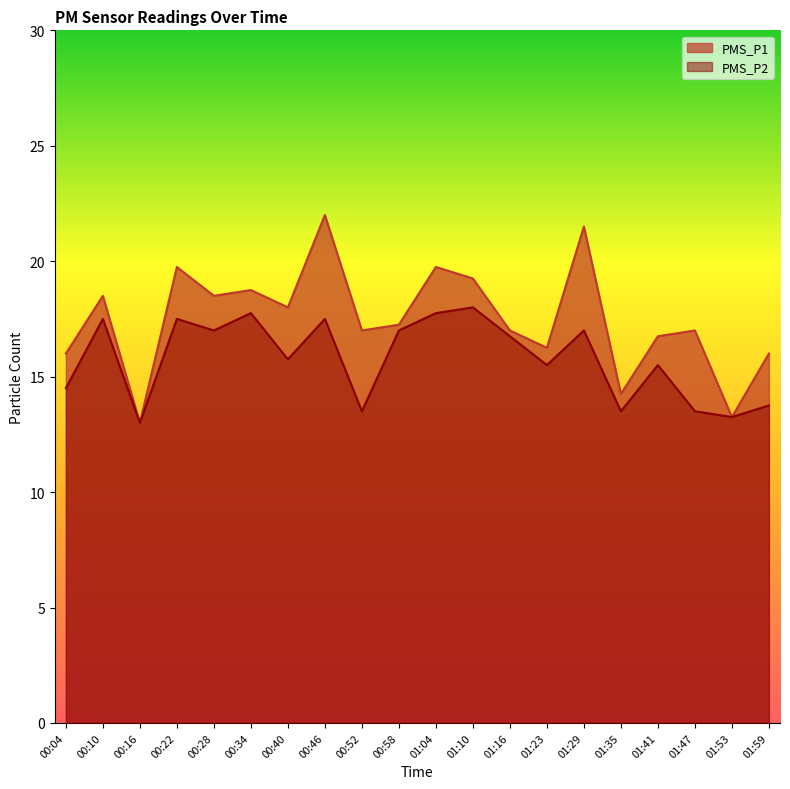

Where does the PMS_P2 series first go above 16?

00:10